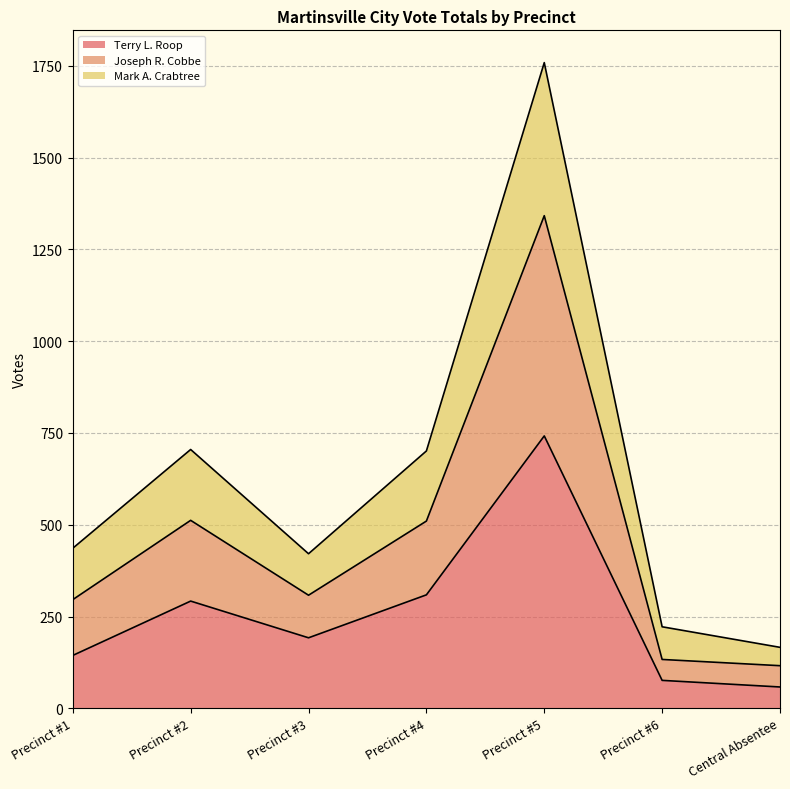

Where is the first local maximum for Terry L. Roop?

Precinct #2